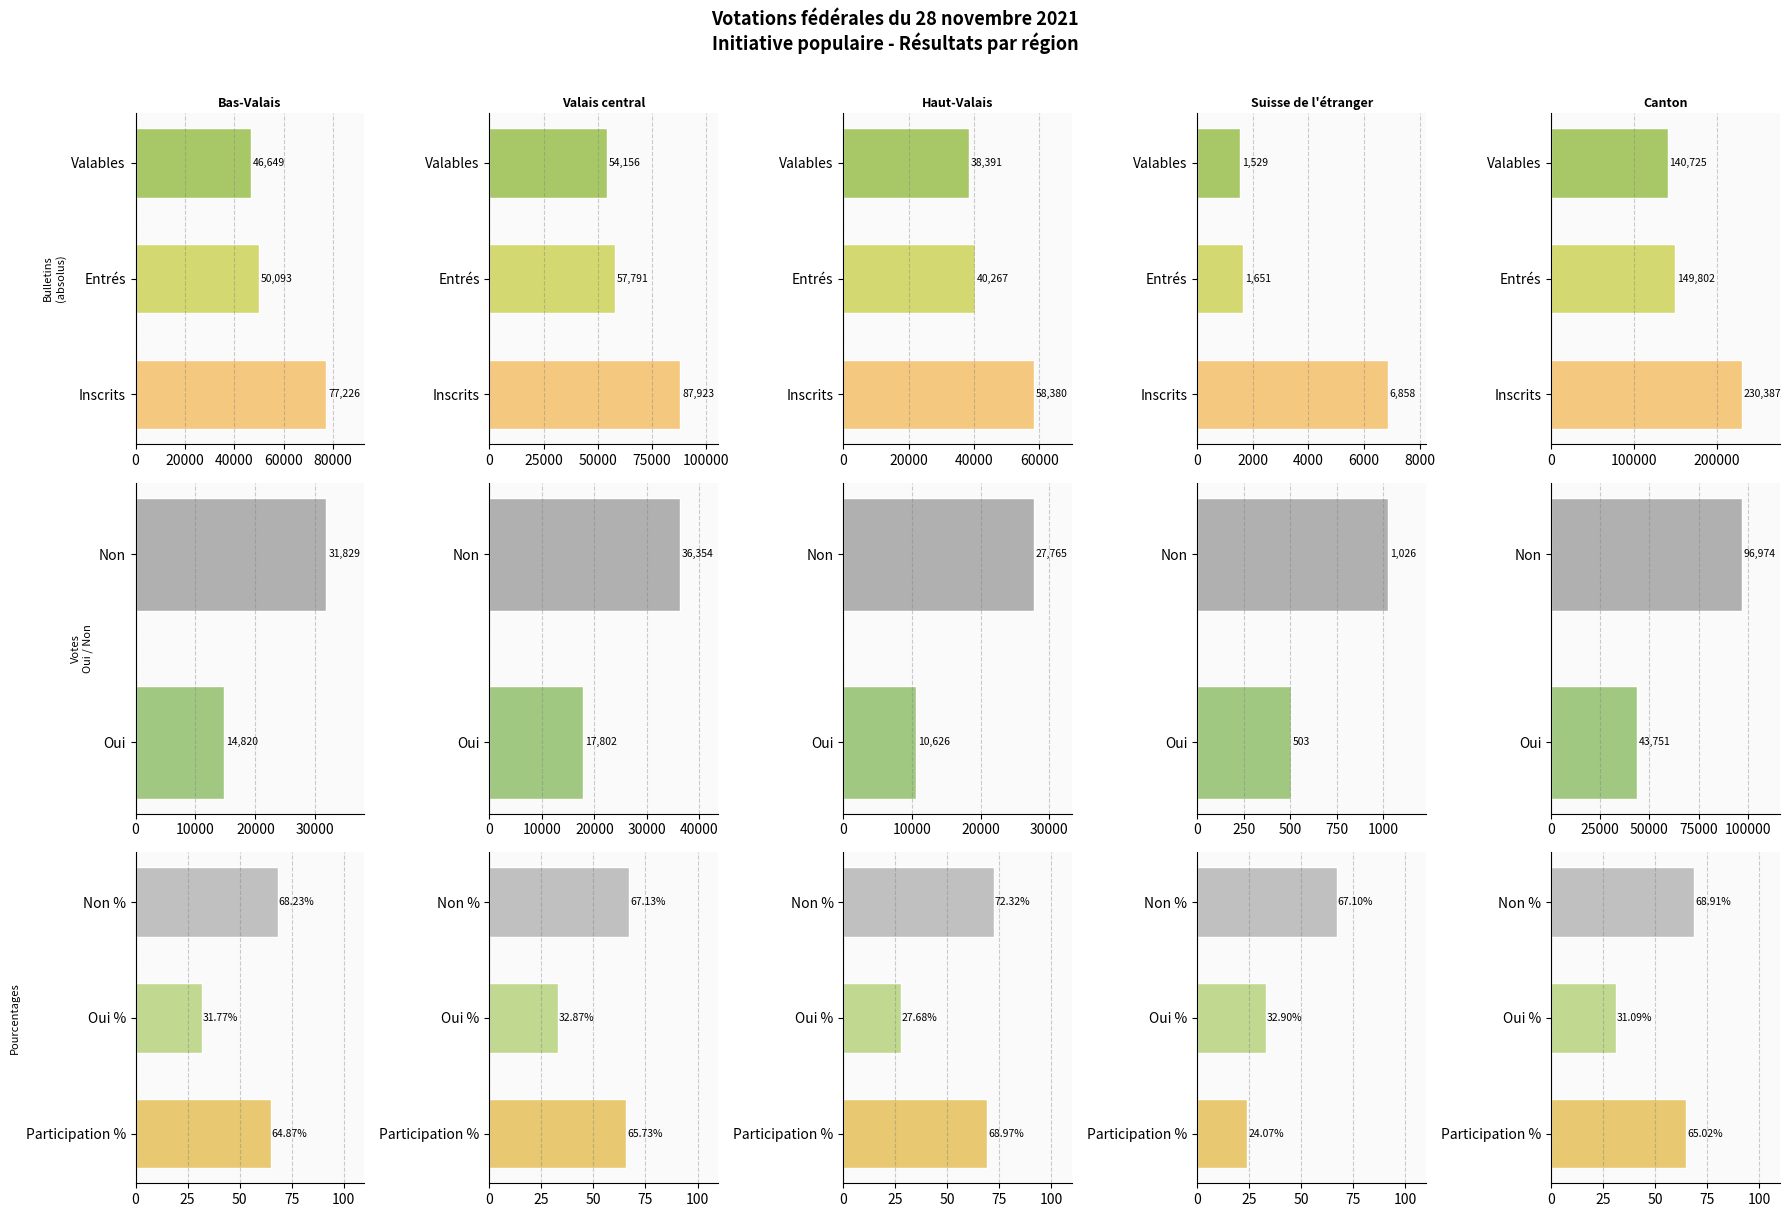

Which series has the largest range (max minus min)?

Electeurs inscrits